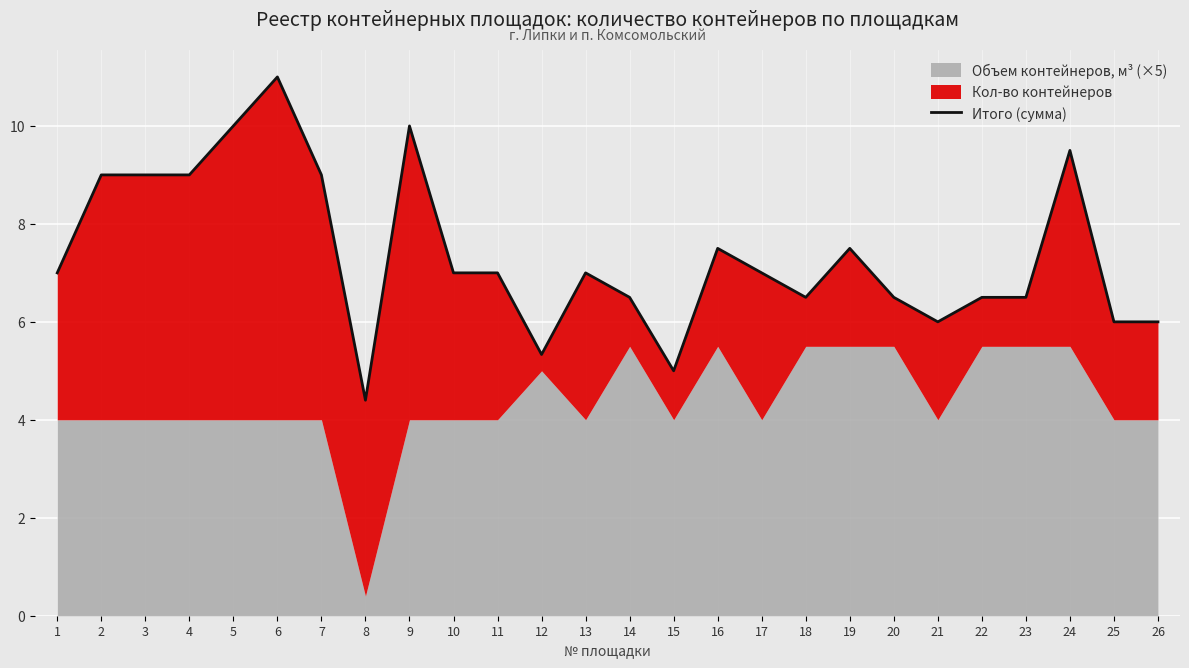

What is the sum of all values?

191.7